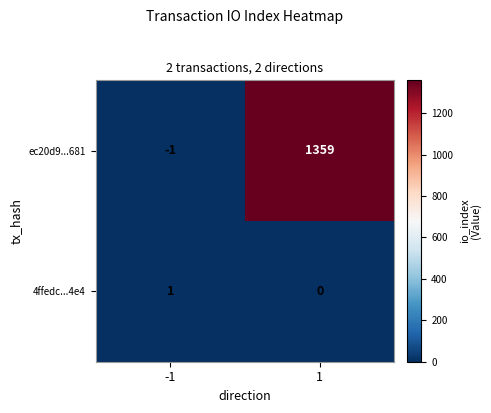

What is the average value of the ec20d9...681 series?

679